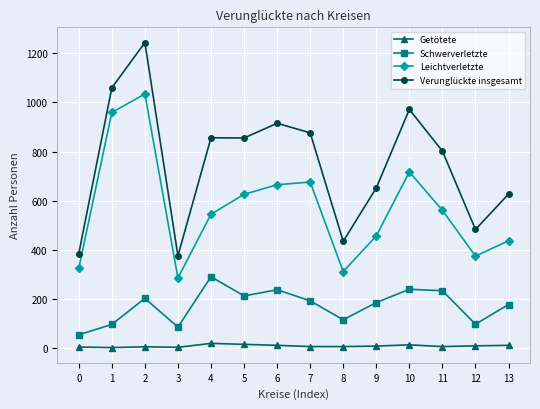

What is the value of the Verunglückte insgesamt point at the 4th from the left?

376